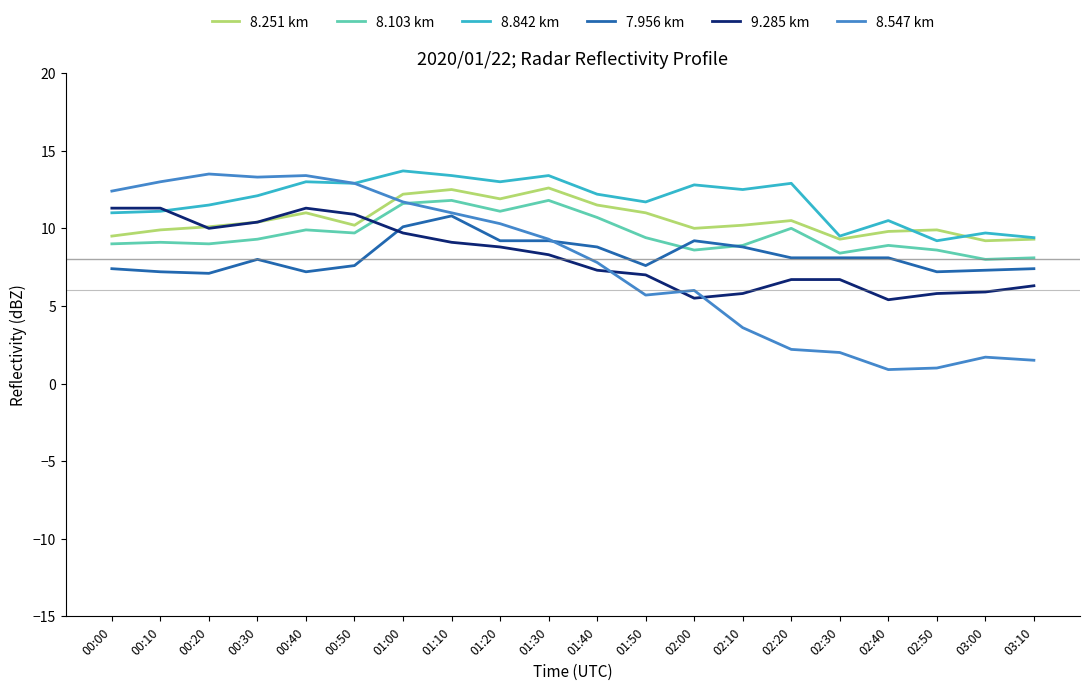

Is it true that 8.251 km equals 9.9 at 00:10?

True